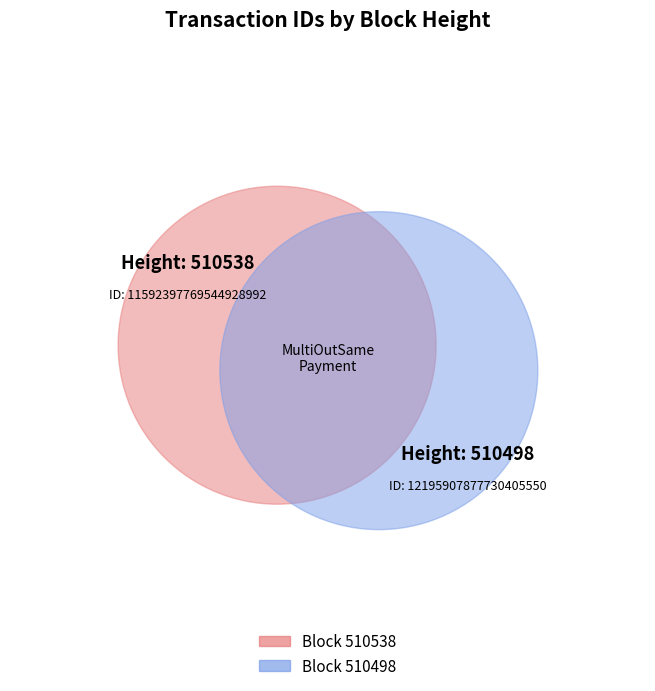

Which category has the biggest portion of the pie?

510498